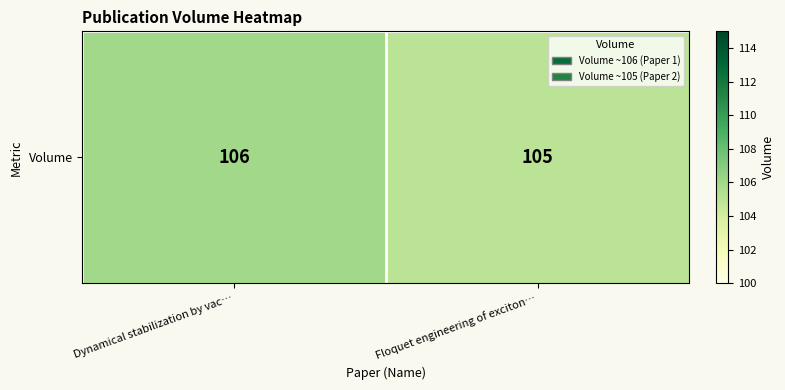

At which category does the chart reach its minimum across all series?

Floquet engineering of exciton…